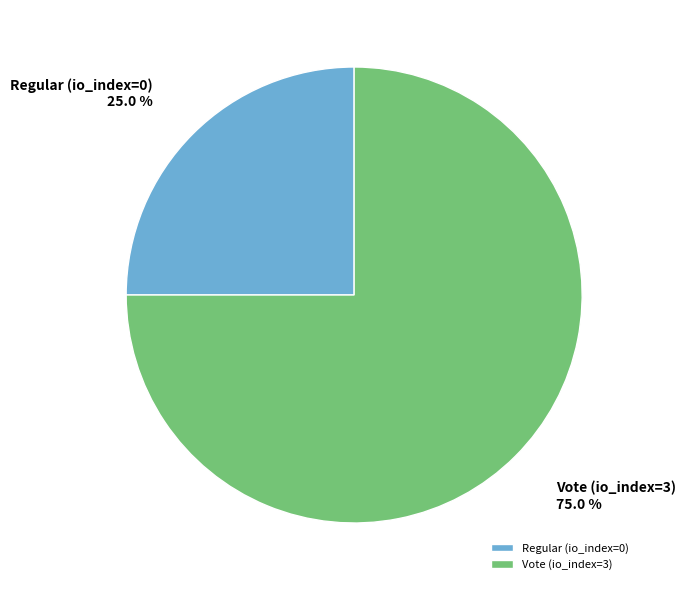

Which slice is the largest?

Vote (io_index=3)